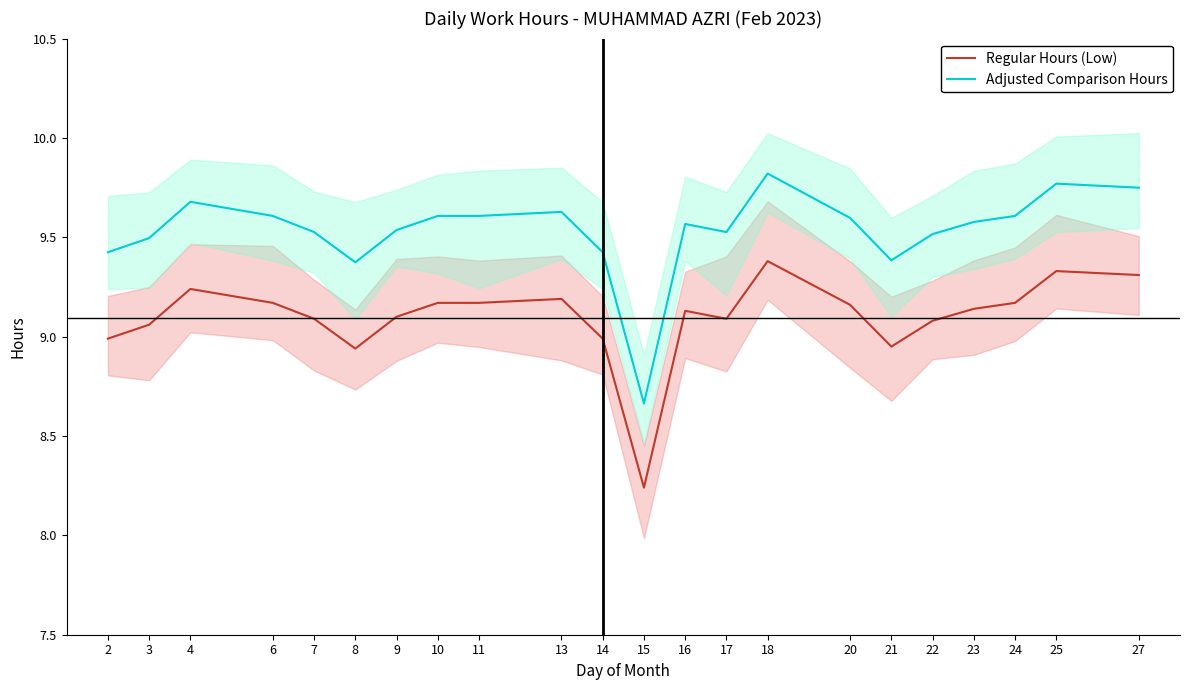

Which has a higher value, 6 or 8?

6